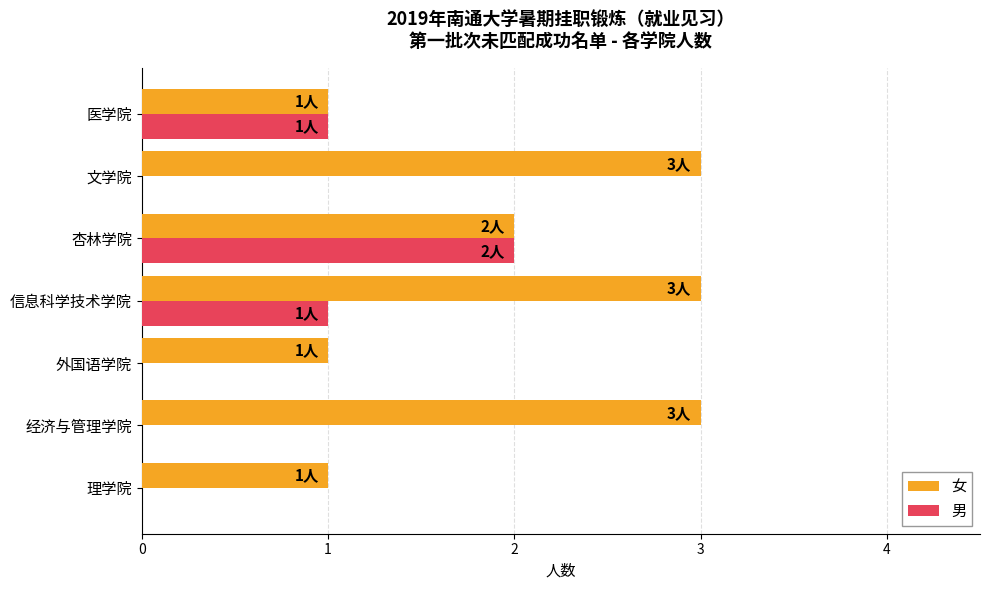

The 男 series shows -1 at 文学院. True or false?

False